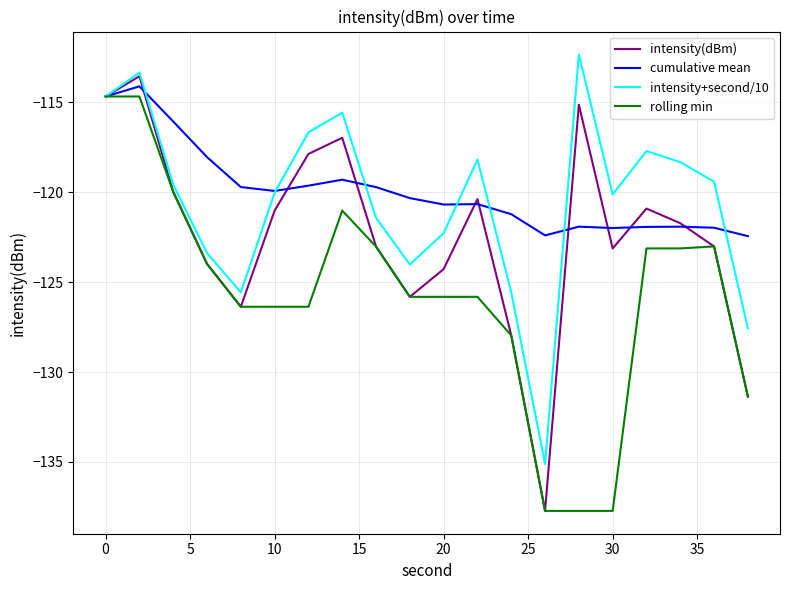

How many interior local peaks does the intensity(dBm) series have?

5